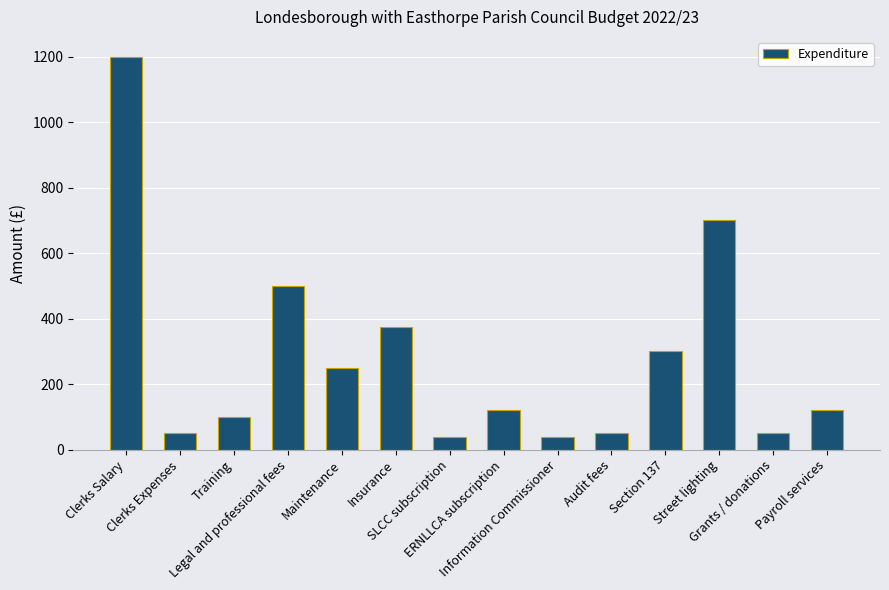

What is the smallest value displayed?

40